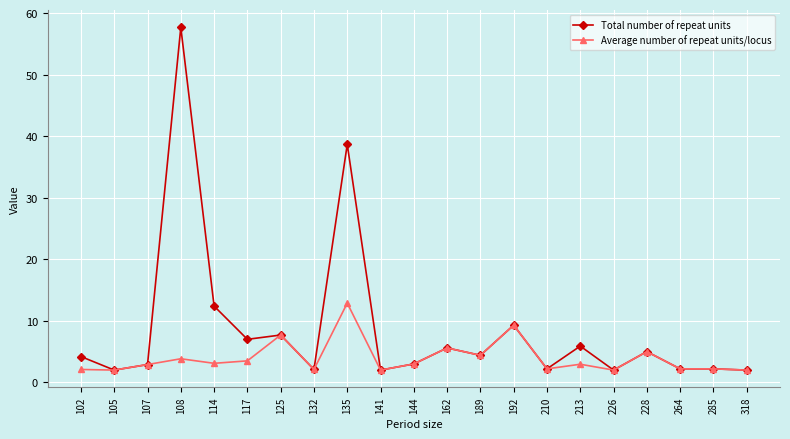

What is the difference between the second highest and minimum values in the Average number of repeat units/locus series?

7.3